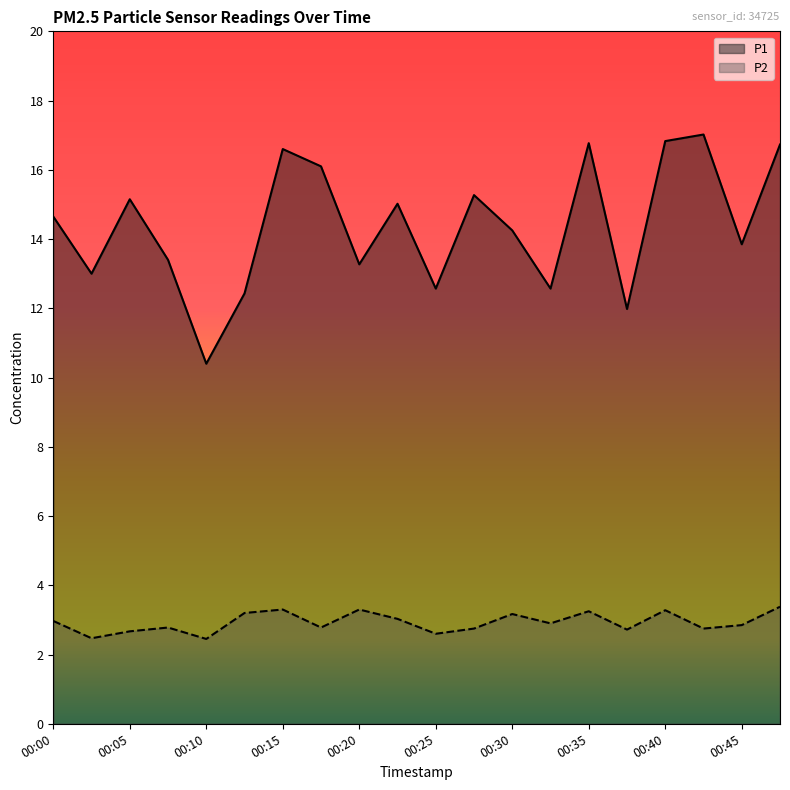

How many series are shown in this chart?

2